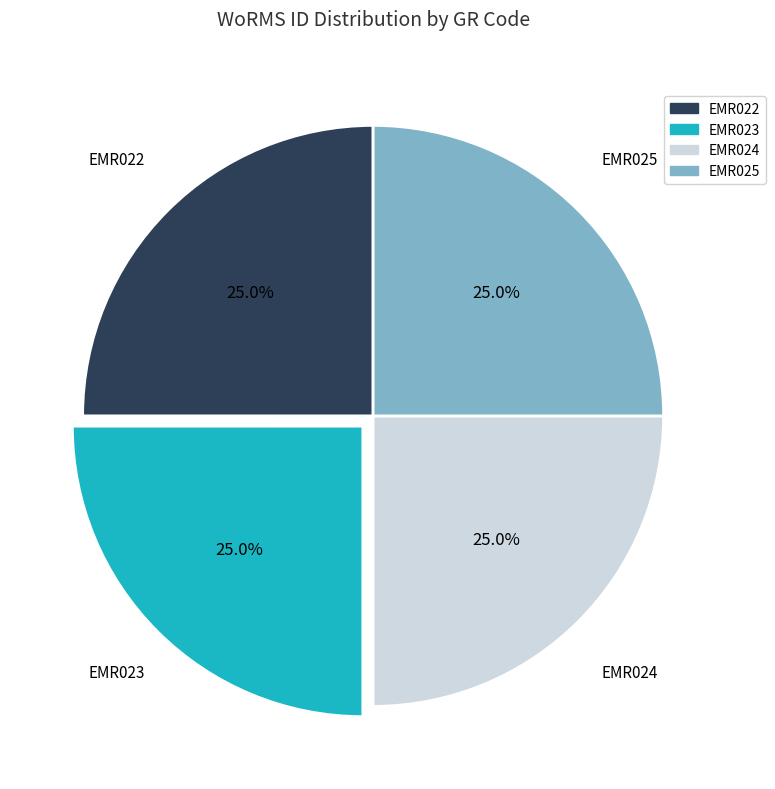

Is it true that EMR024 is 36% of the pie?

False